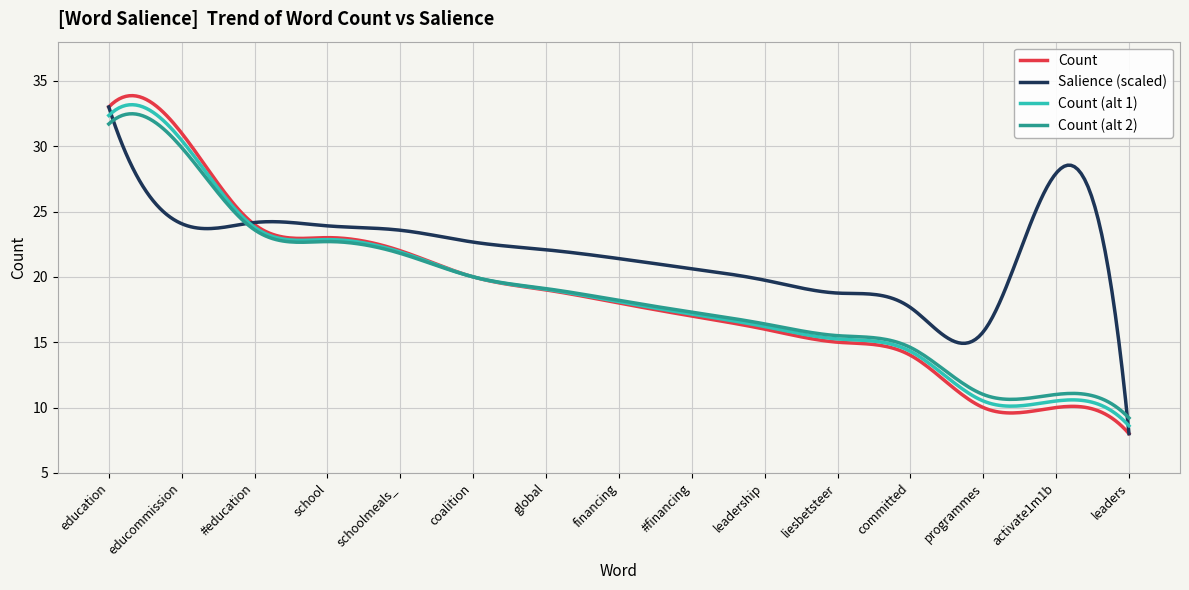

What is the minimum value shown in the chart?

8.0